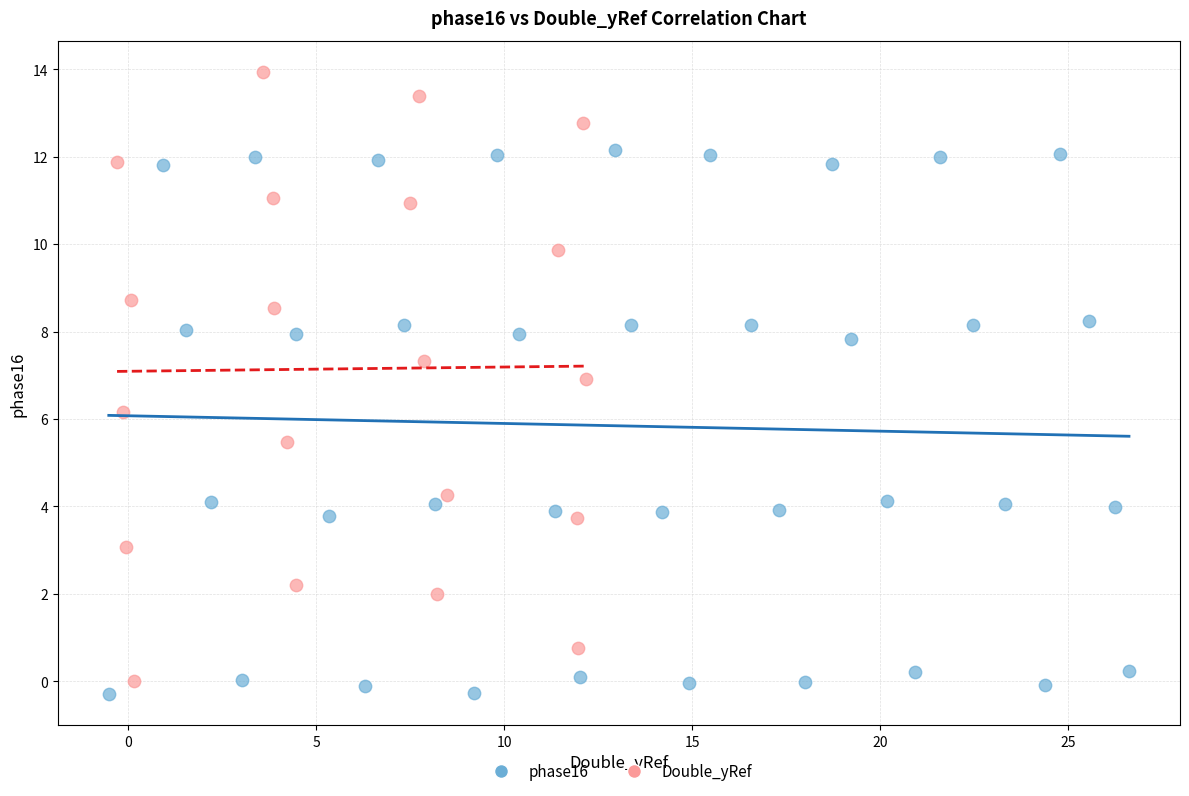

What are all the series names shown in the legend?

phase16, Double_yRef